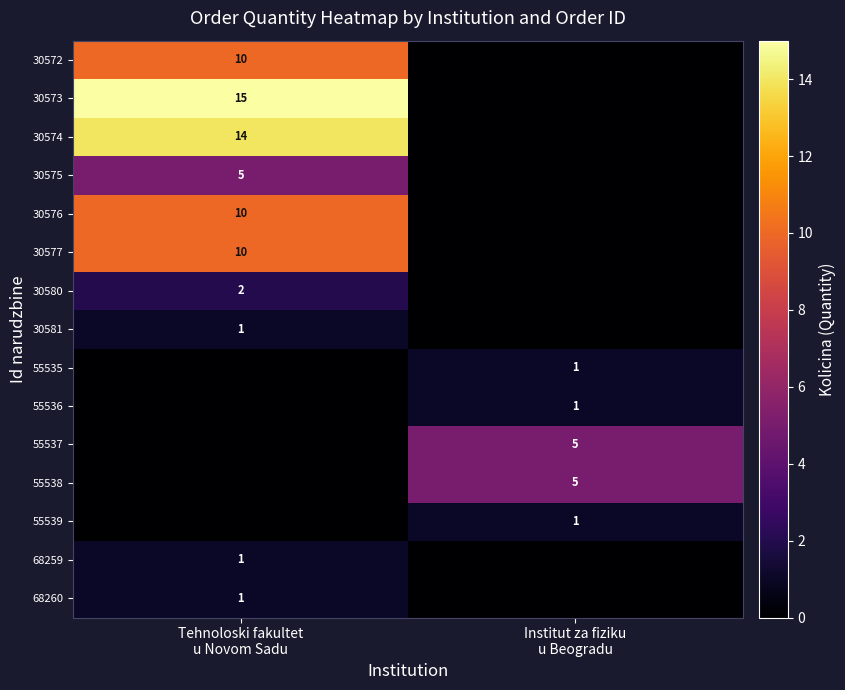

At which category is the sum across all series the highest?

Tehnoloski fakultet
u Novom Sadu